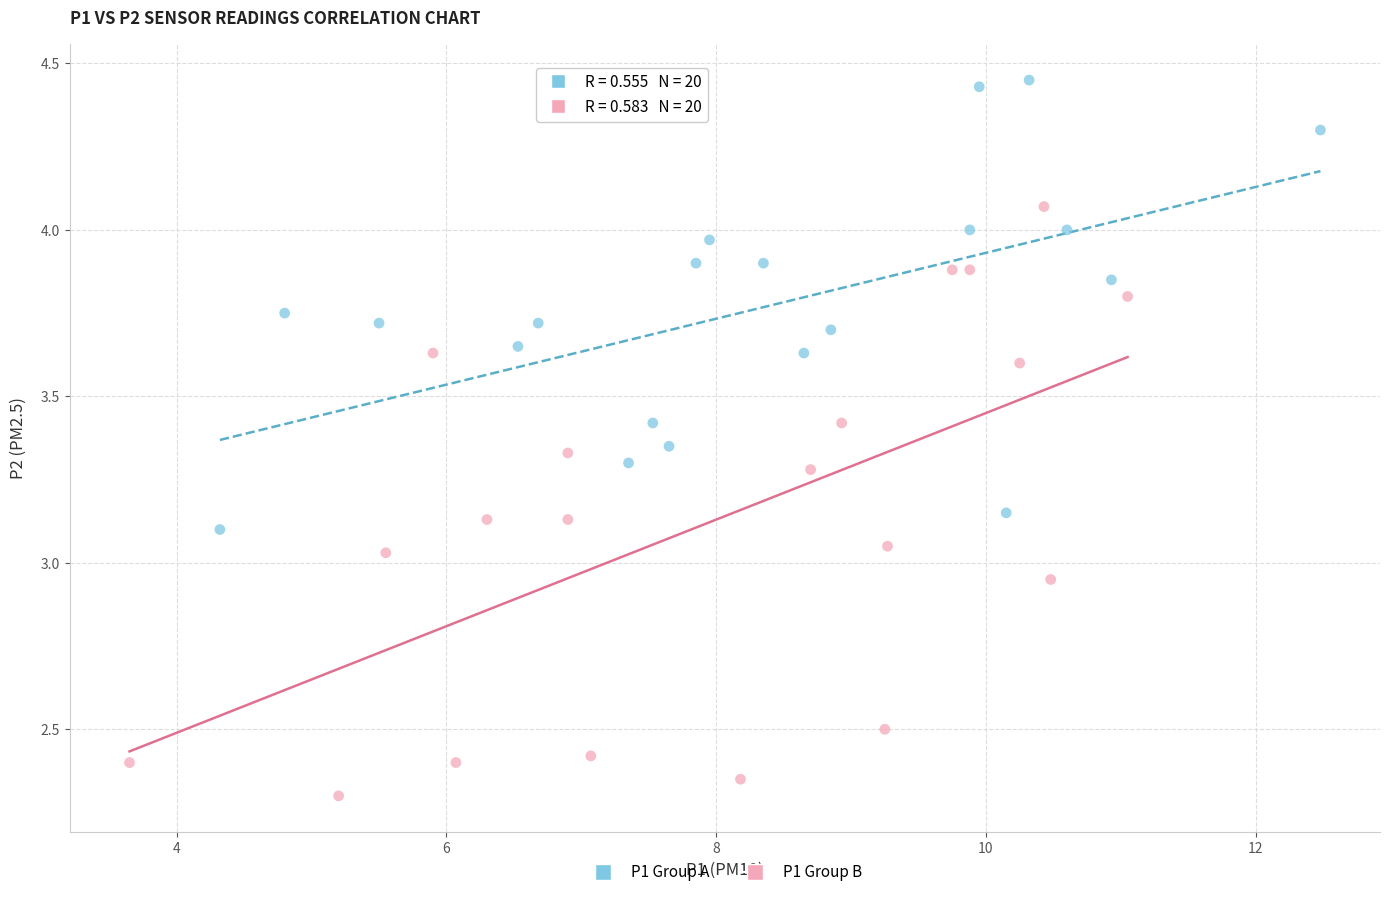

Which series contains the highest Y value?

P1 Group A